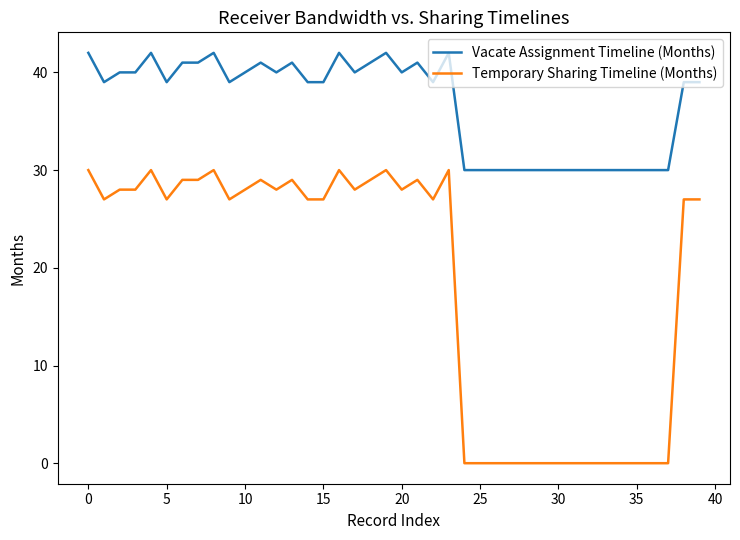

True or false: Vacate Assignment Timeline (Months) and Temporary Sharing Timeline (Months) intersect in this chart.

False